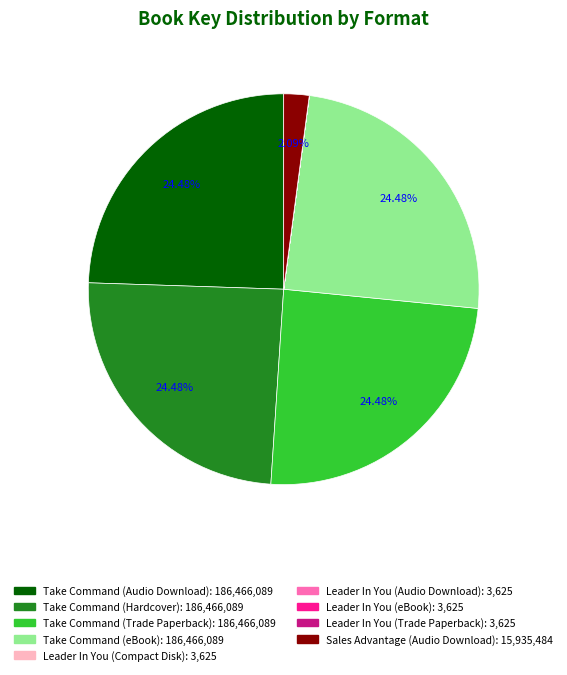

Is it true that Take Command (Audio Download) is 24% of the pie?

True